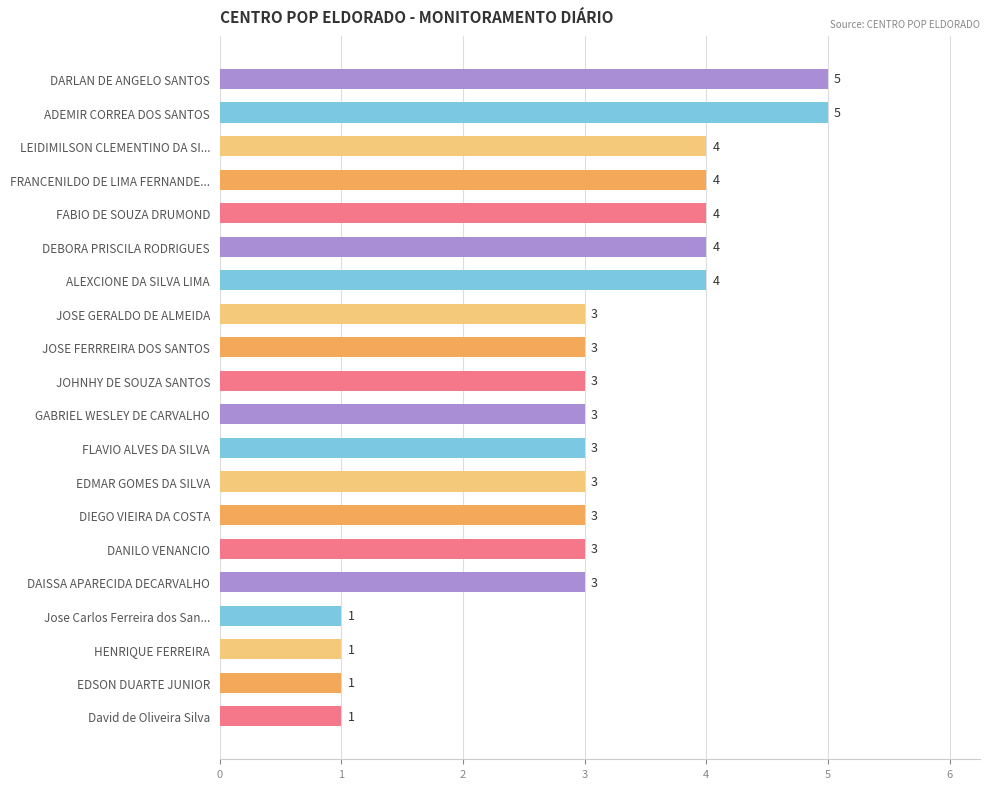

What is the smallest value displayed?

1